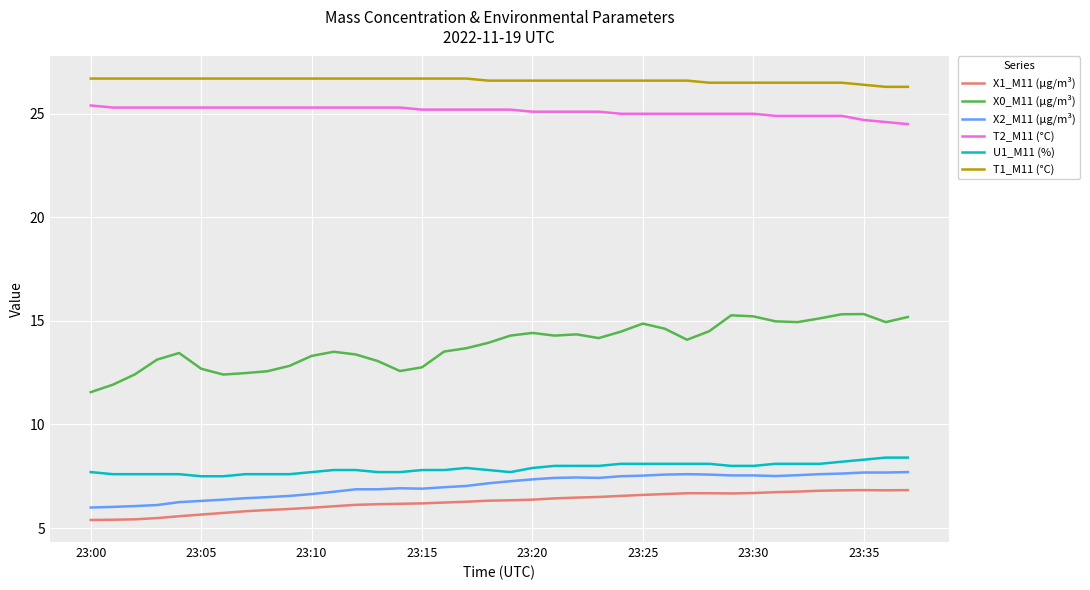

True or false: T2_M11 (°C) and U1_M11 (%) intersect in this chart.

False